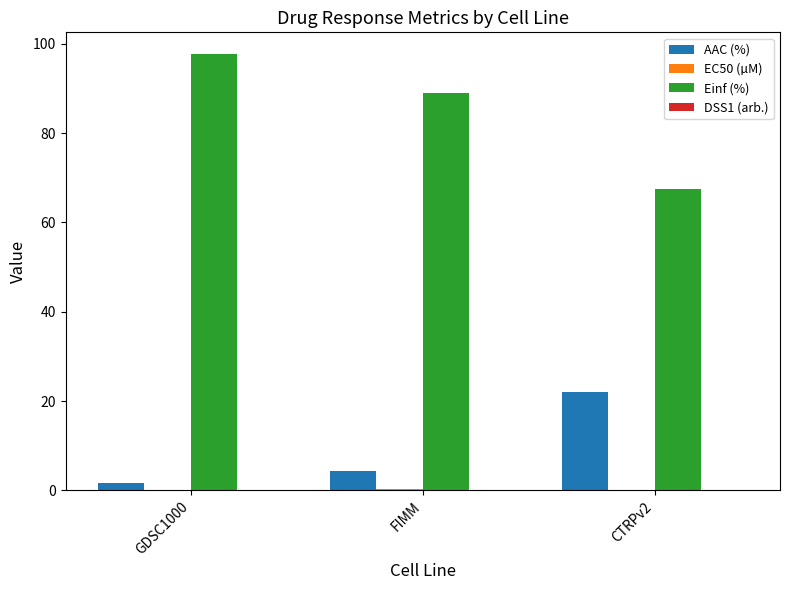

At which category does the chart reach its peak across all series?

GDSC1000